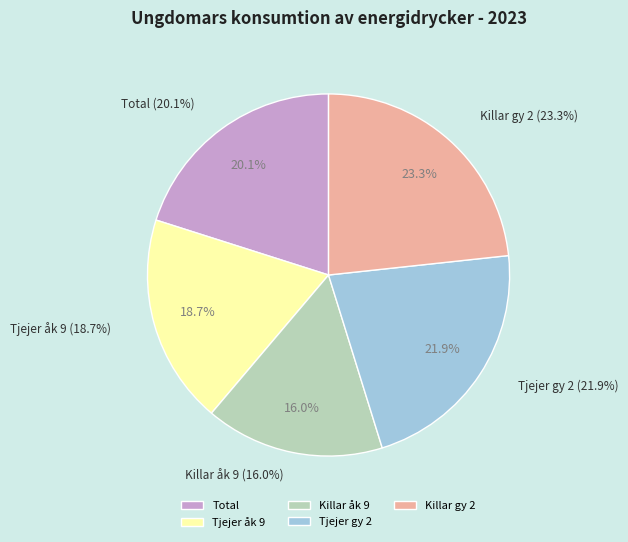

Which category has the biggest portion of the pie?

Killar gy 2